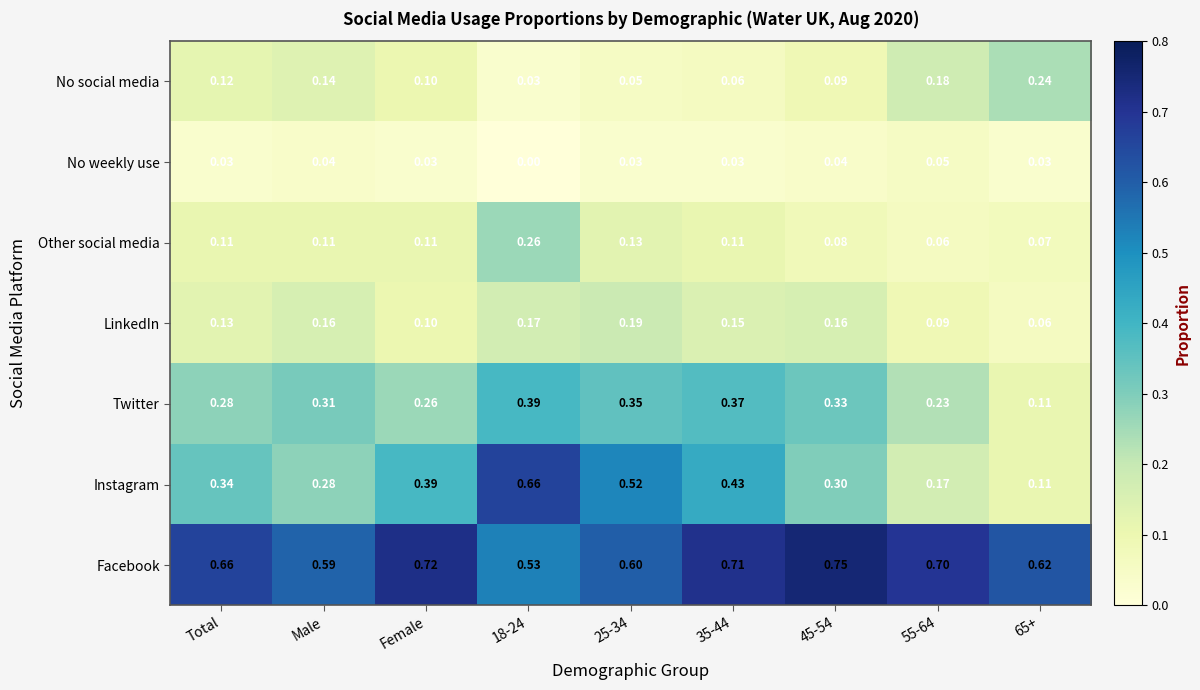

Between 25-34 and 45-54, which series saw the biggest shift?

Instagram